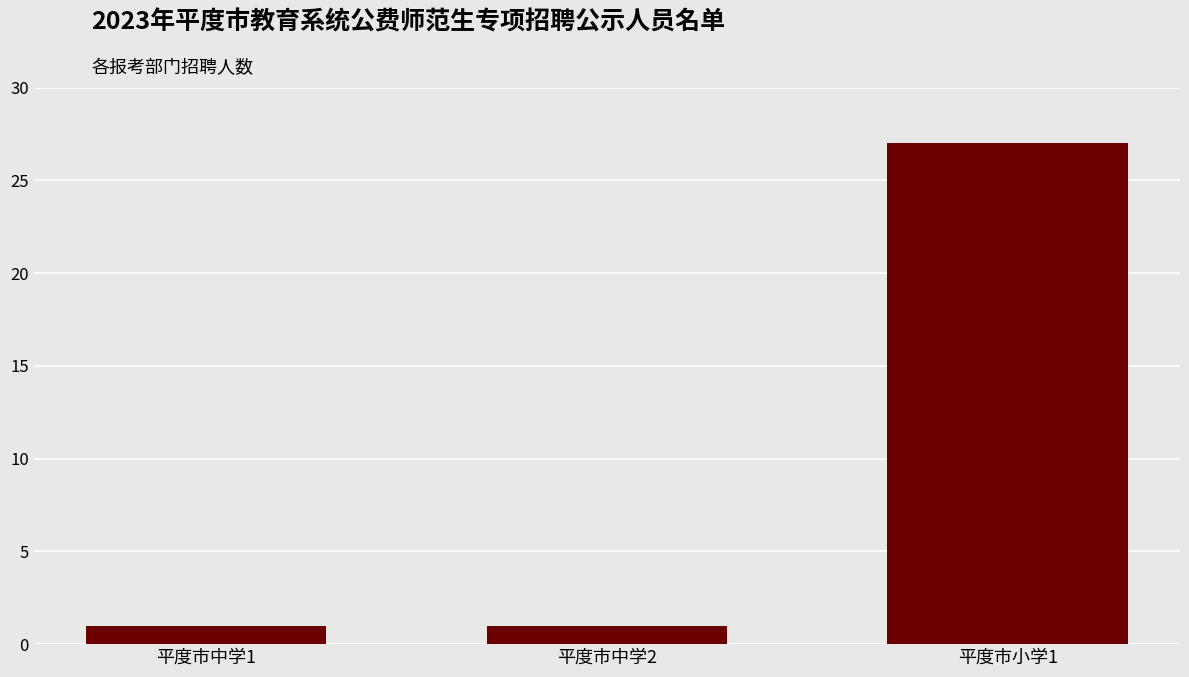

True or false: the data shows 2 at 平度市中学2.

False